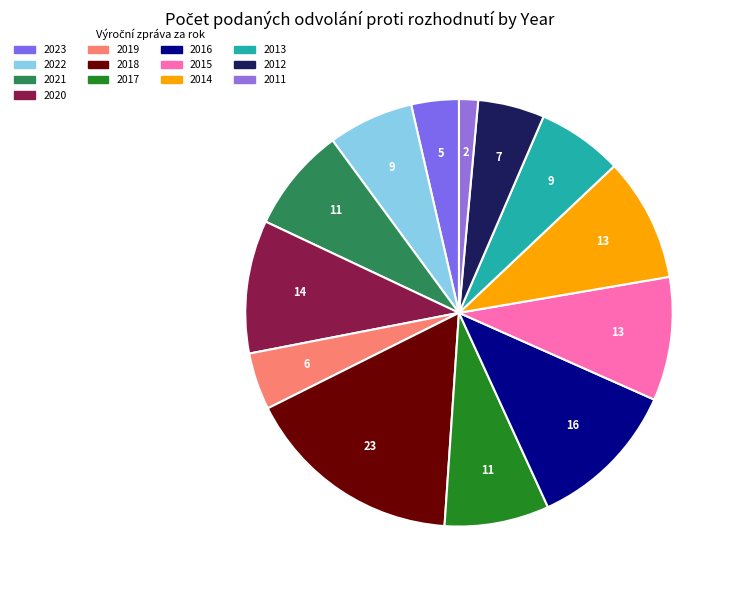

What percentage is the 2023 slice, to the nearest percent?

4%